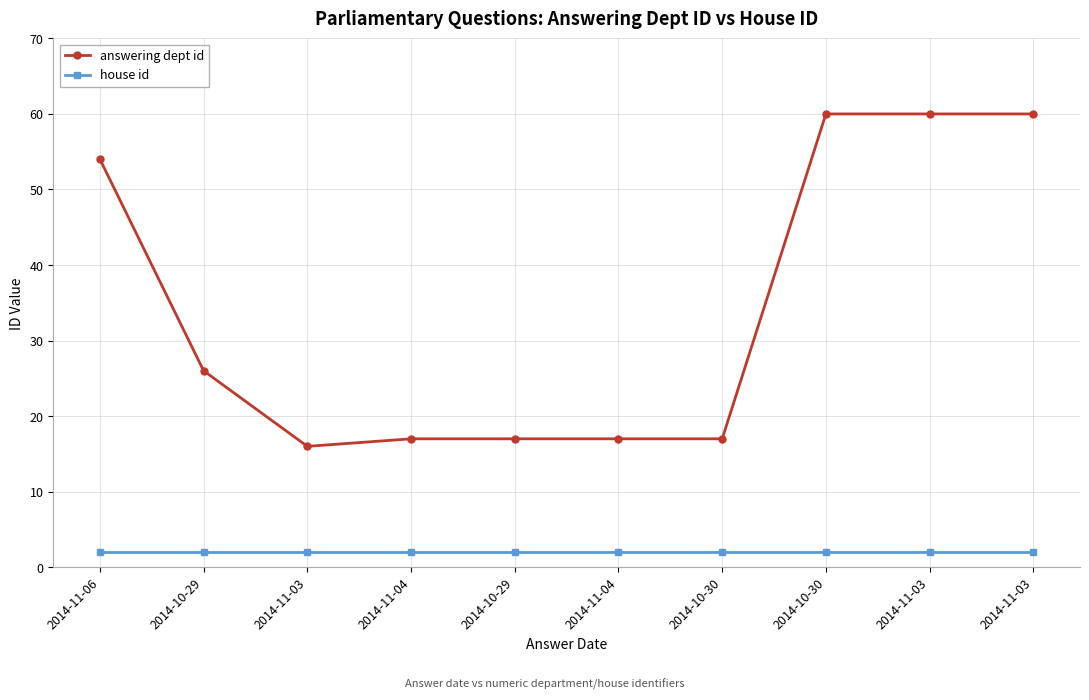

What is the lowest value of the house id series?

2